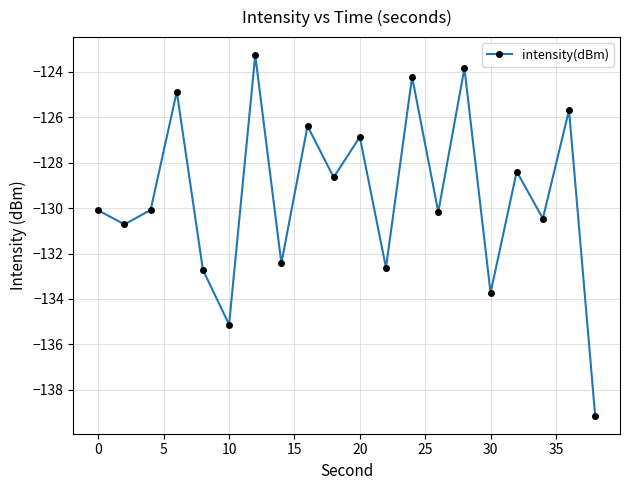

What is the value of the 19th point from the left?

-125.7